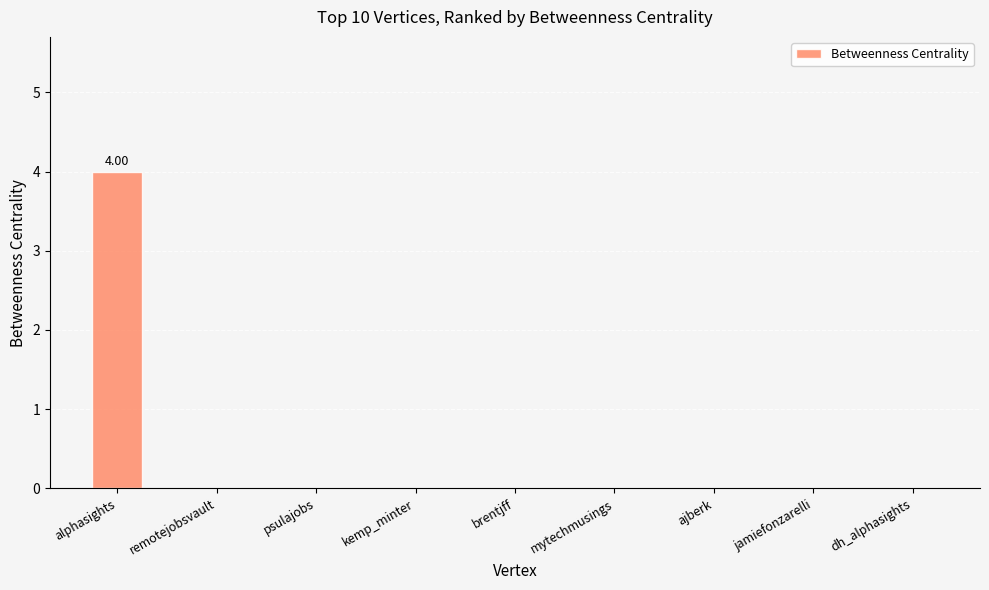

What is the change in value from alphasights to mytechmusings?

-4